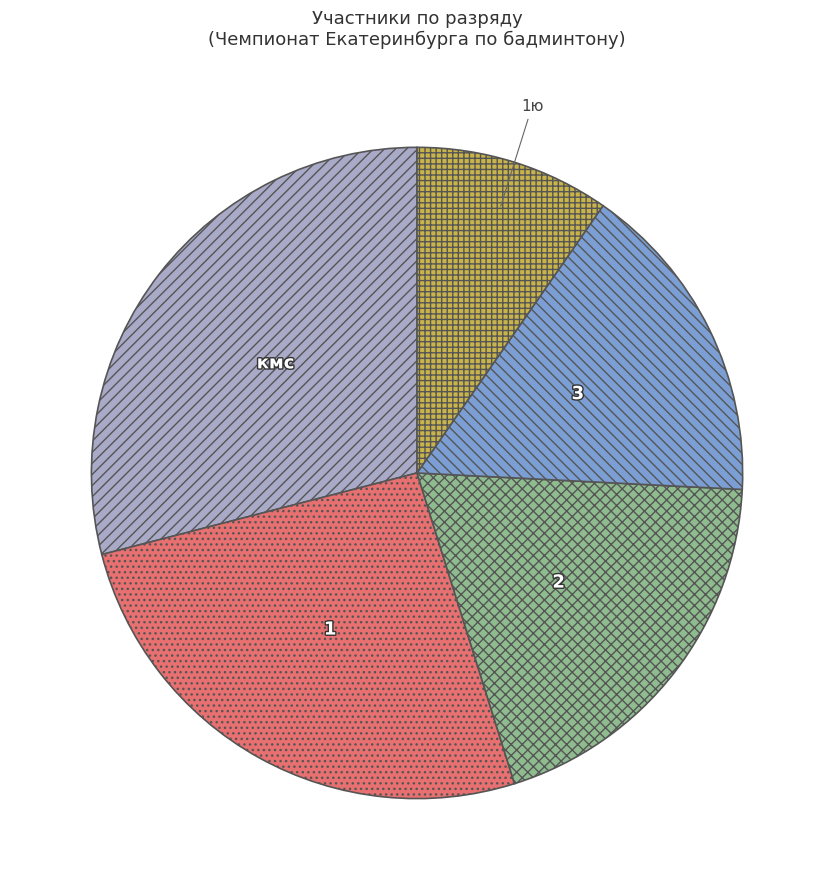

Which has a higher value, 1ю or кмс?

кмс